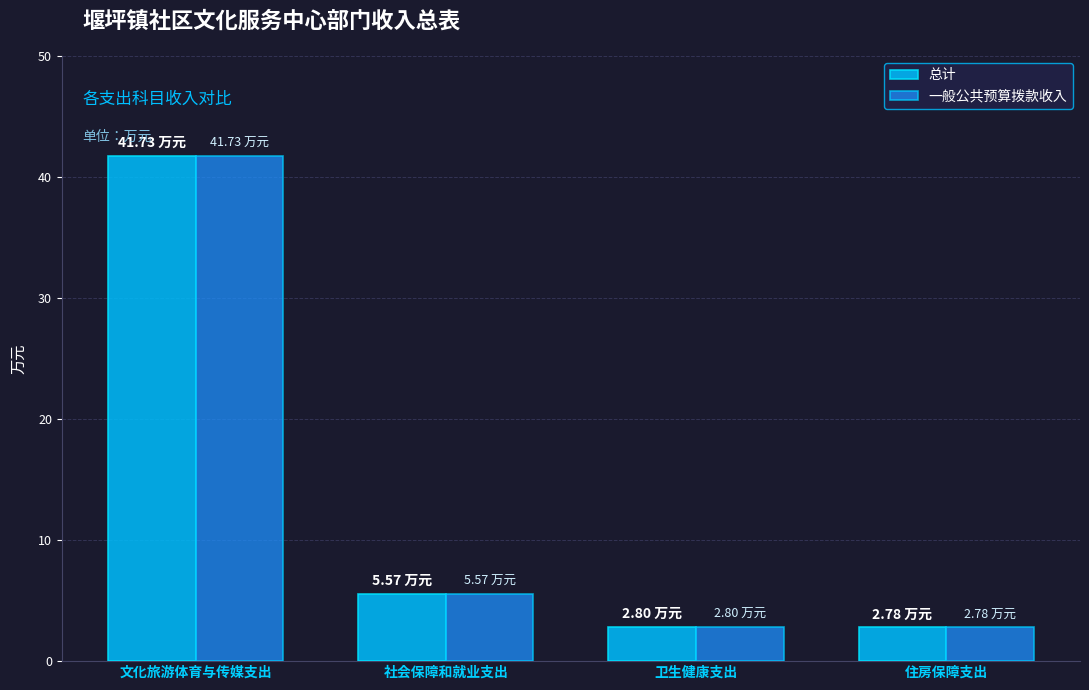

What is the sum of the 总计 values at 文化旅游体育与传媒支出 and 卫生健康支出?

44.5